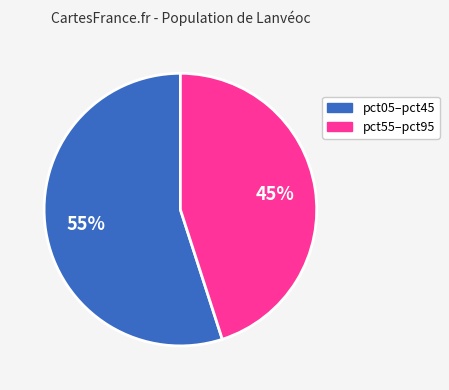

Is there any slice that represents more than half of the pie?

Yes